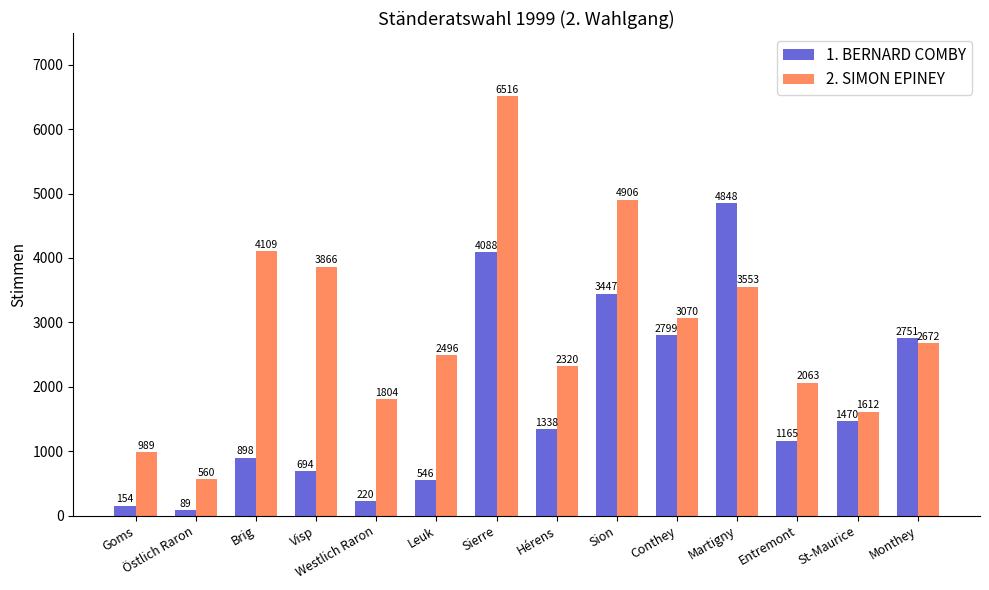

Reading left to right, list all the values displayed in this chart.

1. BERNARD COMBY: Goms=154	Östlich Raron=89	Brig=898	Visp=694	Westlich Raron=220	Leuk=546	Sierre=4088	Hérens=1338	Sion=3447	Conthey=2799	Martigny=4848	Entremont=1165	St-Maurice=1470	Monthey=2751
2. SIMON EPINEY: Goms=989	Östlich Raron=560	Brig=4109	Visp=3866	Westlich Raron=1804	Leuk=2496	Sierre=6516	Hérens=2320	Sion=4906	Conthey=3070	Martigny=3553	Entremont=2063	St-Maurice=1612	Monthey=2672